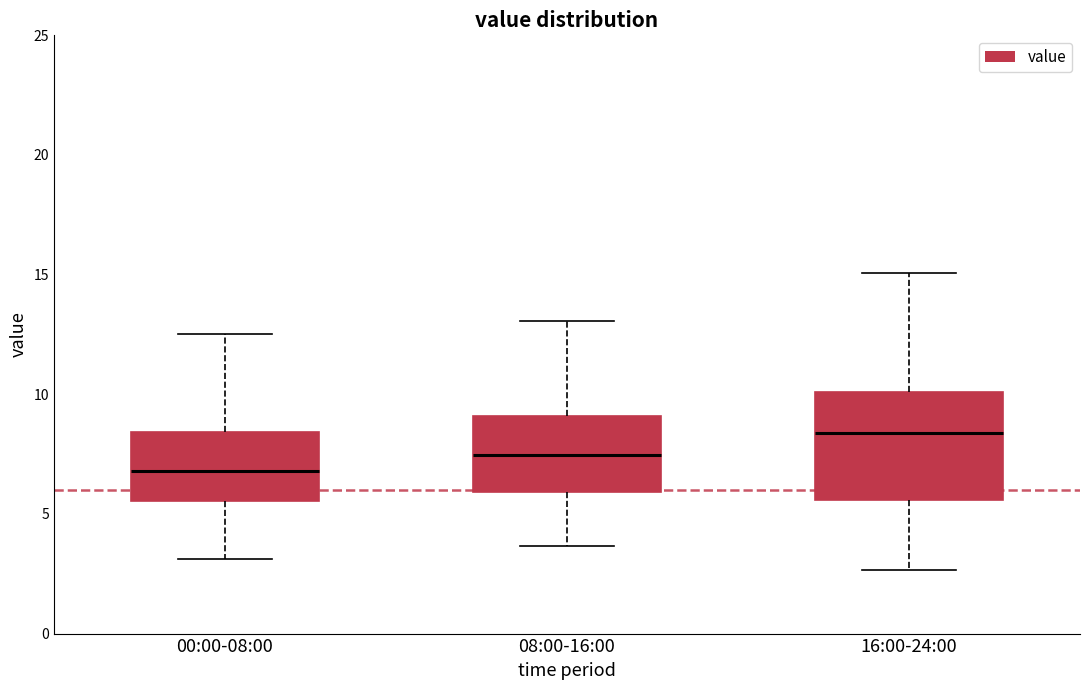

Comparing the boxes themselves (not the whiskers), which one is the tallest?

16:00-24:00